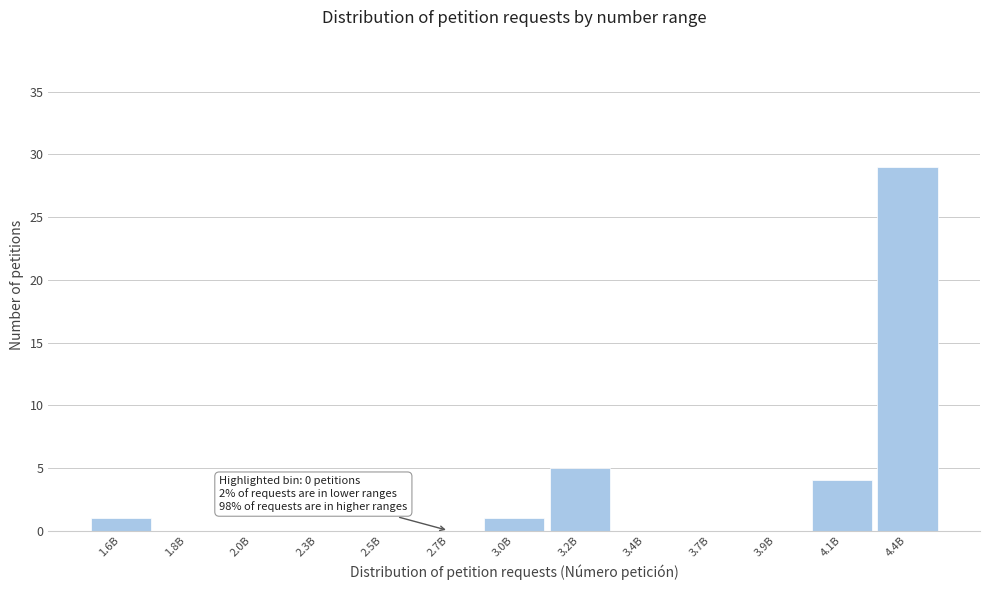

Reading left to right, list all the values displayed in this chart.

1.6B=1	1.8B=0	2.0B=0	2.3B=0	2.5B=0	2.7B=0	3.0B=1	3.2B=5	3.4B=0	3.7B=0	3.9B=0	4.1B=4	4.4B=29